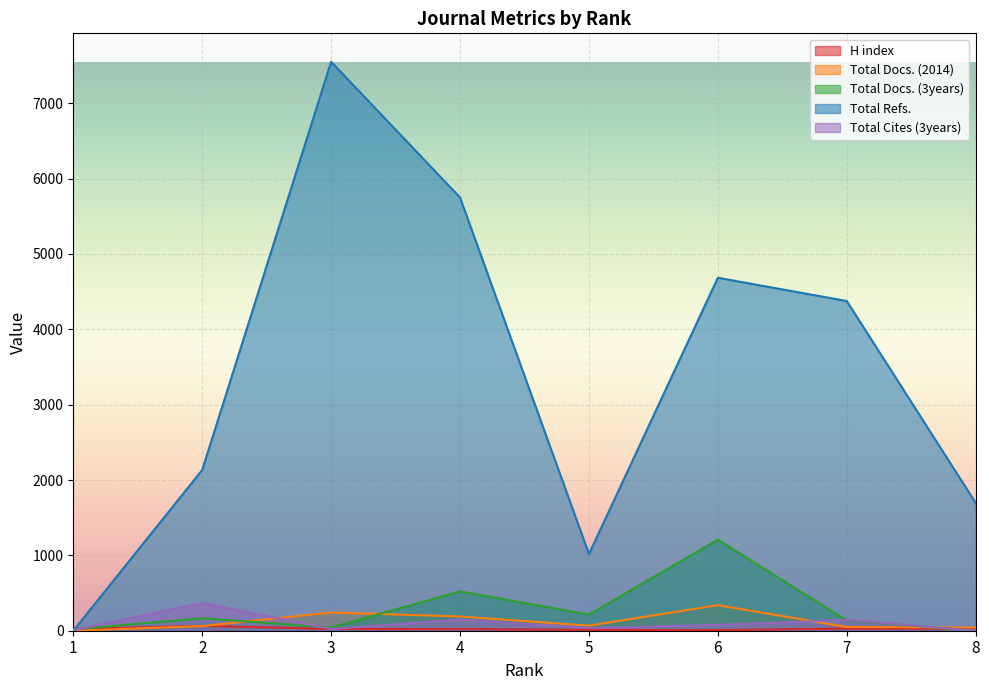

Which has a higher value, 5 or 3?

3